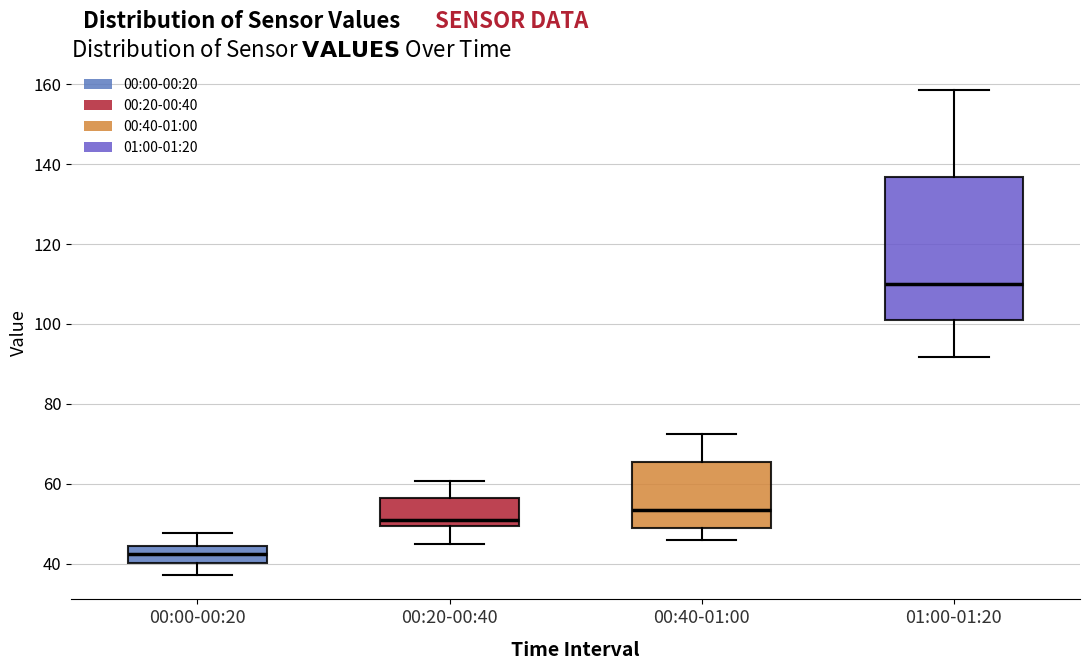

Reading left to right, transcribe this box plot: for each box, give where its median line is, the range the box spans, and where its two whiskers end, as read against the y-axis. The values are not printed on the chart, so give them approximately, as read against the axis.

00:00-00:20: median 42, box 40 to 44, whiskers 38 to 48
00:20-00:40: median 52, box 50 to 56, whiskers 44 to 60
00:40-01:00: median 54, box 50 to 66, whiskers 46 to 72
01:00-01:20: median 110, box 100 to 136, whiskers 92 to 158